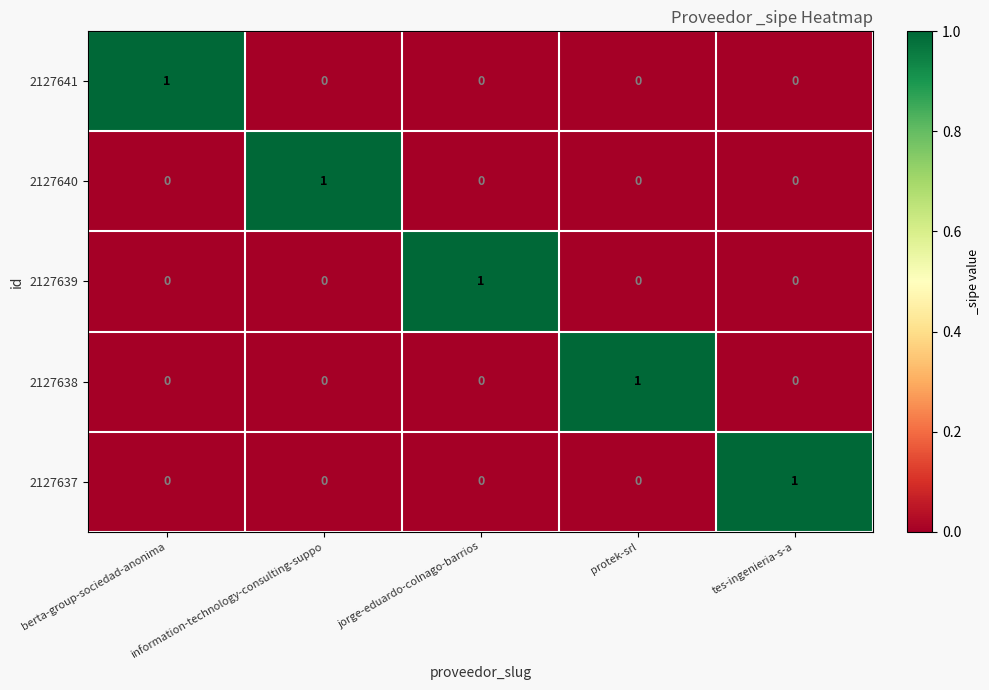

At how many categories does at least one series exceed 0?

5